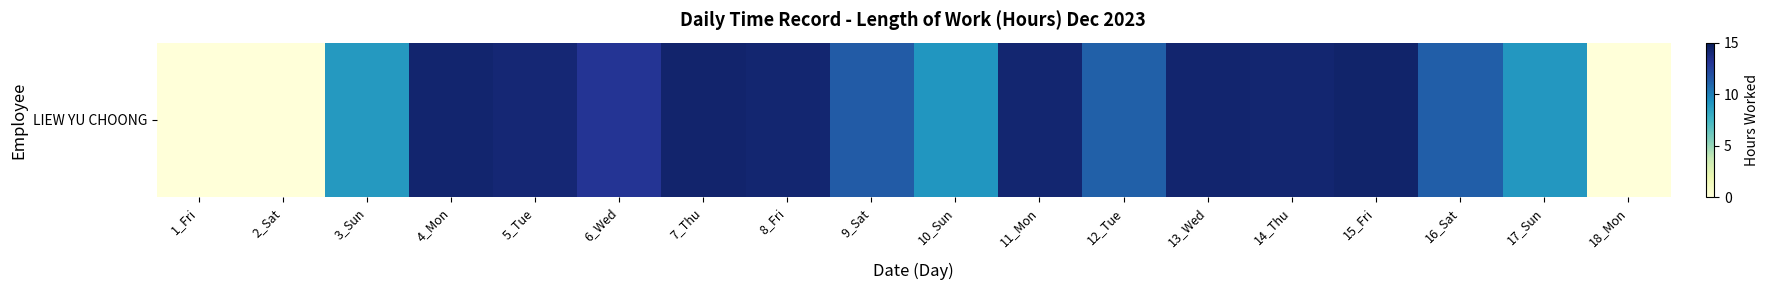

List the labels in order of value, largest first.

15_Fri, 7_Thu, 4_Mon, 13_Wed, 8_Fri, 11_Mon, 14_Thu, 5_Tue, 6_Wed, 9_Sat, 16_Sat, 12_Tue, 10_Sun, 17_Sun, 3_Sun, 1_Fri, 2_Sat, 18_Mon